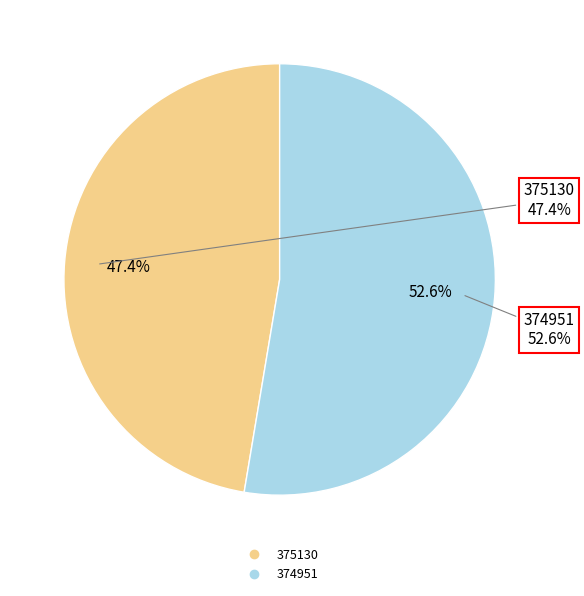

What percentage is the 374951 slice, to the nearest percent?

53%